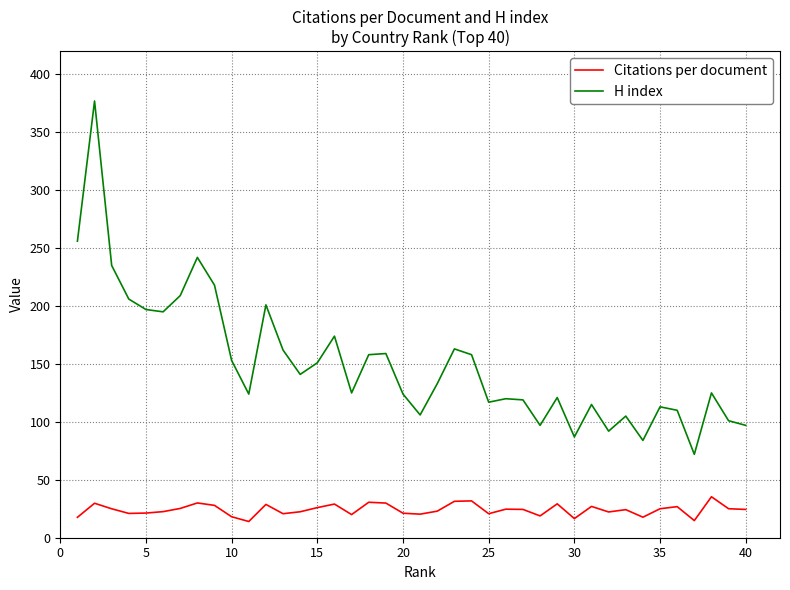

True or false: Citations per document and H index cross at least once.

False